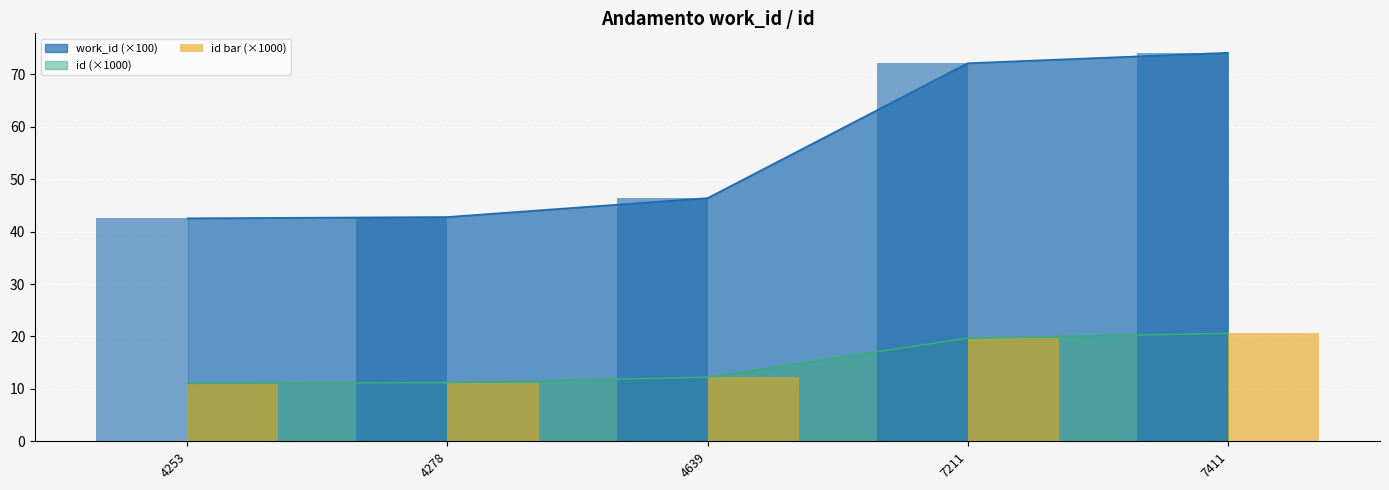

The value at 4278 is 11.2. True or false?

True